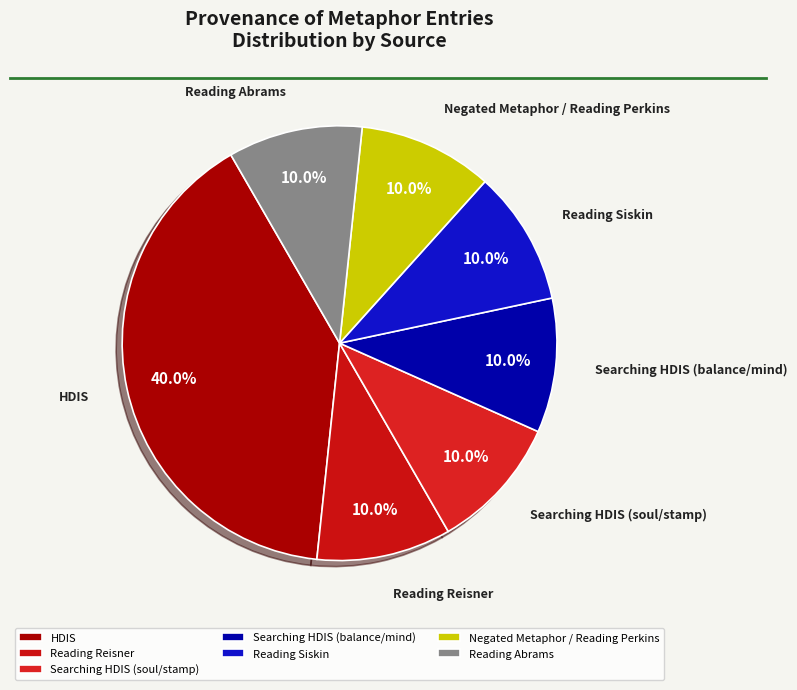

Is Searching HDIS (soul/stamp) the majority of the pie?

No